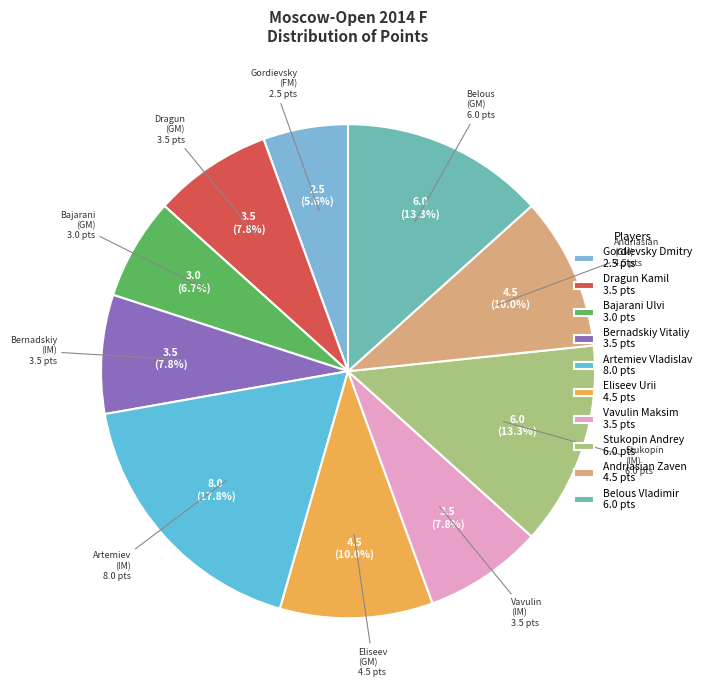

To the nearest percent, what is the average slice percentage?

10%